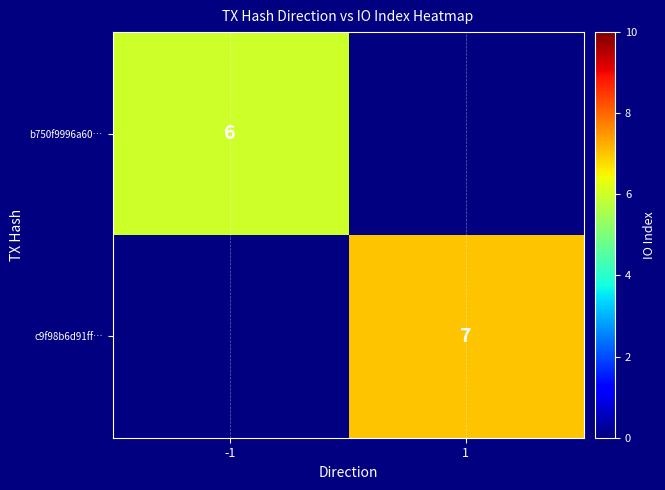

Is it true that b750f9996a60… equals 8.4 at -1?

False